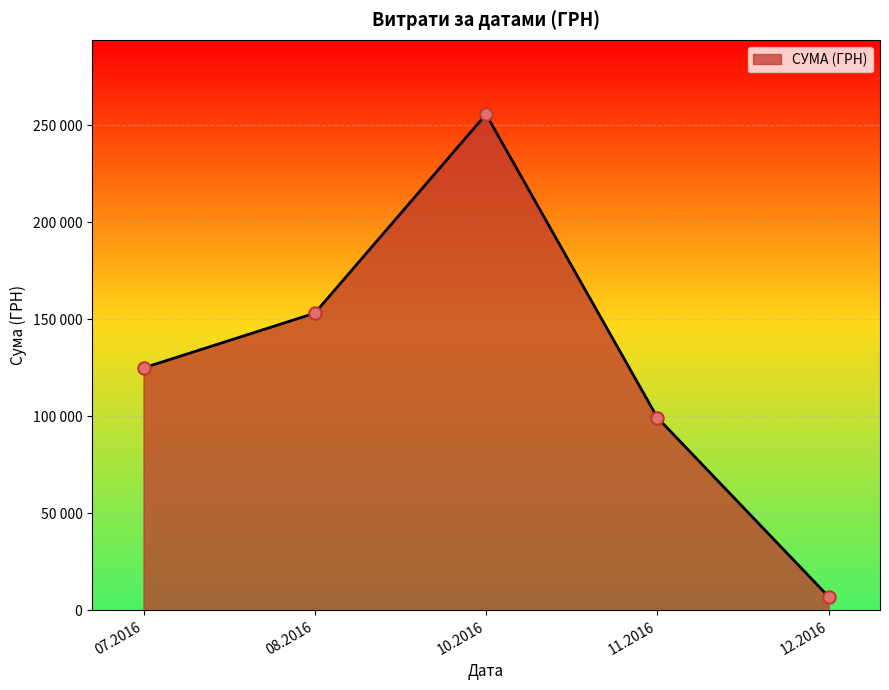

Is this an area chart (filled region under the line)?

Yes